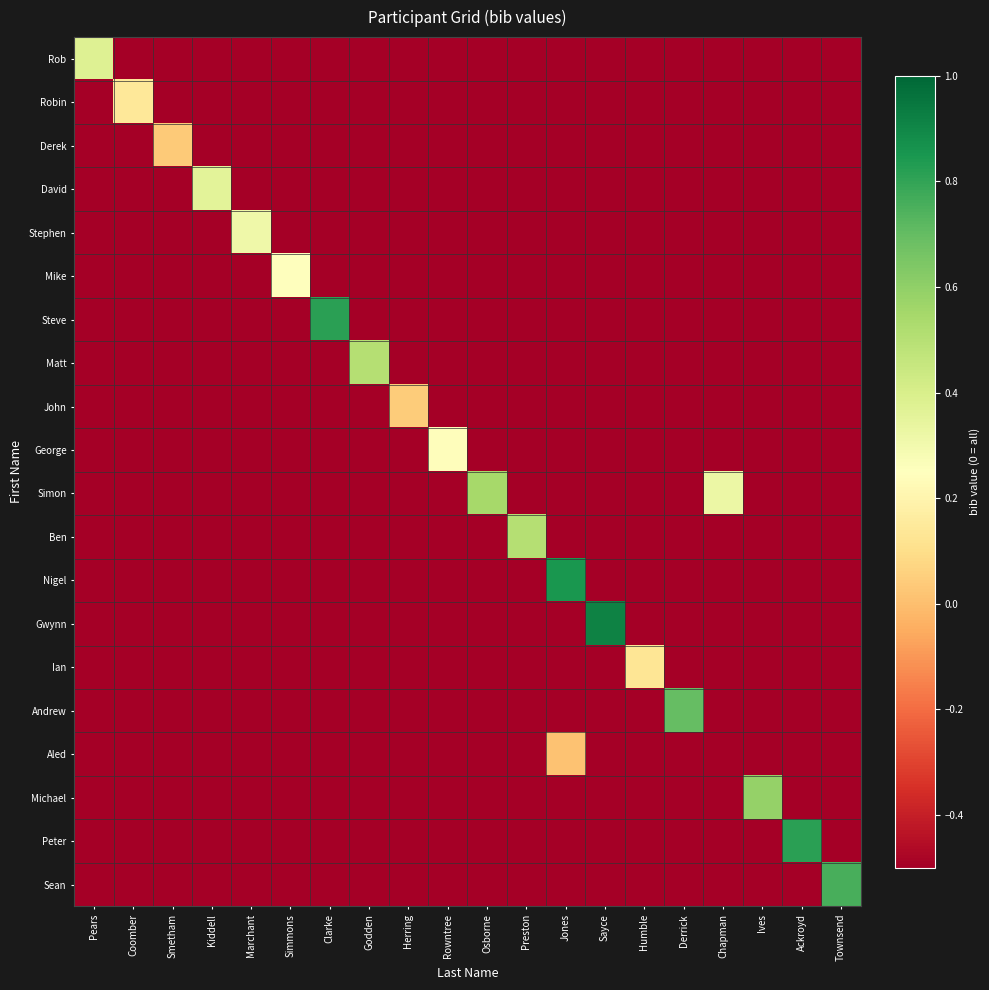

Reading left to right, what are all the values shown in this chart?

Rob: Pears=0.4	Coomber=-0.5	Smetham=-0.5	Kiddell=-0.5	Marchant=-0.5	Simmons=-0.5	Clarke=-0.5	Godden=-0.5	Herring=-0.5	Rowntree=-0.5	Osborne=-0.5	Preston=-0.5	Jones=-0.5	Sayce=-0.5	Humble=-0.5	Derrick=-0.5	Chapman=-0.5	Ives=-0.5	Ackroyd=-0.5	Townsend=-0.5
Robin: Pears=-0.5	Coomber=0.1	Smetham=-0.5	Kiddell=-0.5	Marchant=-0.5	Simmons=-0.5	Clarke=-0.5	Godden=-0.5	Herring=-0.5	Rowntree=-0.5	Osborne=-0.5	Preston=-0.5	Jones=-0.5	Sayce=-0.5	Humble=-0.5	Derrick=-0.5	Chapman=-0.5	Ives=-0.5	Ackroyd=-0.5	Townsend=-0.5
Derek: Pears=-0.5	Coomber=-0.5	Smetham=0.0	Kiddell=-0.5	Marchant=-0.5	Simmons=-0.5	Clarke=-0.5	Godden=-0.5	Herring=-0.5	Rowntree=-0.5	Osborne=-0.5	Preston=-0.5	Jones=-0.5	Sayce=-0.5	Humble=-0.5	Derrick=-0.5	Chapman=-0.5	Ives=-0.5	Ackroyd=-0.5	Townsend=-0.5
David: Pears=-0.5	Coomber=-0.5	Smetham=-0.5	Kiddell=0.4	Marchant=-0.5	Simmons=-0.5	Clarke=-0.5	Godden=-0.5	Herring=-0.5	Rowntree=-0.5	Osborne=-0.5	Preston=-0.5	Jones=-0.5	Sayce=-0.5	Humble=-0.5	Derrick=-0.5	Chapman=-0.5	Ives=-0.5	Ackroyd=-0.5	Townsend=-0.5
Stephen: Pears=-0.5	Coomber=-0.5	Smetham=-0.5	Kiddell=-0.5	Marchant=0.3	Simmons=-0.5	Clarke=-0.5	Godden=-0.5	Herring=-0.5	Rowntree=-0.5	Osborne=-0.5	Preston=-0.5	Jones=-0.5	Sayce=-0.5	Humble=-0.5	Derrick=-0.5	Chapman=-0.5	Ives=-0.5	Ackroyd=-0.5	Townsend=-0.5
Mike: Pears=-0.5	Coomber=-0.5	Smetham=-0.5	Kiddell=-0.5	Marchant=-0.5	Simmons=0.2	Clarke=-0.5	Godden=-0.5	Herring=-0.5	Rowntree=-0.5	Osborne=-0.5	Preston=-0.5	Jones=-0.5	Sayce=-0.5	Humble=-0.5	Derrick=-0.5	Chapman=-0.5	Ives=-0.5	Ackroyd=-0.5	Townsend=-0.5
Steve: Pears=-0.5	Coomber=-0.5	Smetham=-0.5	Kiddell=-0.5	Marchant=-0.5	Simmons=-0.5	Clarke=0.8	Godden=-0.5	Herring=-0.5	Rowntree=-0.5	Osborne=-0.5	Preston=-0.5	Jones=-0.5	Sayce=-0.5	Humble=-0.5	Derrick=-0.5	Chapman=-0.5	Ives=-0.5	Ackroyd=-0.5	Townsend=-0.5
Matt: Pears=-0.5	Coomber=-0.5	Smetham=-0.5	Kiddell=-0.5	Marchant=-0.5	Simmons=-0.5	Clarke=-0.5	Godden=0.5	Herring=-0.5	Rowntree=-0.5	Osborne=-0.5	Preston=-0.5	Jones=-0.5	Sayce=-0.5	Humble=-0.5	Derrick=-0.5	Chapman=-0.5	Ives=-0.5	Ackroyd=-0.5	Townsend=-0.5
John: Pears=-0.5	Coomber=-0.5	Smetham=-0.5	Kiddell=-0.5	Marchant=-0.5	Simmons=-0.5	Clarke=-0.5	Godden=-0.5	Herring=0.0	Rowntree=-0.5	Osborne=-0.5	Preston=-0.5	Jones=-0.5	Sayce=-0.5	Humble=-0.5	Derrick=-0.5	Chapman=-0.5	Ives=-0.5	Ackroyd=-0.5	Townsend=-0.5
George: Pears=-0.5	Coomber=-0.5	Smetham=-0.5	Kiddell=-0.5	Marchant=-0.5	Simmons=-0.5	Clarke=-0.5	Godden=-0.5	Herring=-0.5	Rowntree=0.2	Osborne=-0.5	Preston=-0.5	Jones=-0.5	Sayce=-0.5	Humble=-0.5	Derrick=-0.5	Chapman=-0.5	Ives=-0.5	Ackroyd=-0.5	Townsend=-0.5
Simon: Pears=-0.5	Coomber=-0.5	Smetham=-0.5	Kiddell=-0.5	Marchant=-0.5	Simmons=-0.5	Clarke=-0.5	Godden=-0.5	Herring=-0.5	Rowntree=-0.5	Osborne=0.5	Preston=-0.5	Jones=-0.5	Sayce=-0.5	Humble=-0.5	Derrick=-0.5	Chapman=0.3	Ives=-0.5	Ackroyd=-0.5	Townsend=-0.5
Ben: Pears=-0.5	Coomber=-0.5	Smetham=-0.5	Kiddell=-0.5	Marchant=-0.5	Simmons=-0.5	Clarke=-0.5	Godden=-0.5	Herring=-0.5	Rowntree=-0.5	Osborne=-0.5	Preston=0.5	Jones=-0.5	Sayce=-0.5	Humble=-0.5	Derrick=-0.5	Chapman=-0.5	Ives=-0.5	Ackroyd=-0.5	Townsend=-0.5
Nigel: Pears=-0.5	Coomber=-0.5	Smetham=-0.5	Kiddell=-0.5	Marchant=-0.5	Simmons=-0.5	Clarke=-0.5	Godden=-0.5	Herring=-0.5	Rowntree=-0.5	Osborne=-0.5	Preston=-0.5	Jones=0.9	Sayce=-0.5	Humble=-0.5	Derrick=-0.5	Chapman=-0.5	Ives=-0.5	Ackroyd=-0.5	Townsend=-0.5
Gwynn: Pears=-0.5	Coomber=-0.5	Smetham=-0.5	Kiddell=-0.5	Marchant=-0.5	Simmons=-0.5	Clarke=-0.5	Godden=-0.5	Herring=-0.5	Rowntree=-0.5	Osborne=-0.5	Preston=-0.5	Jones=-0.5	Sayce=0.9	Humble=-0.5	Derrick=-0.5	Chapman=-0.5	Ives=-0.5	Ackroyd=-0.5	Townsend=-0.5
Ian: Pears=-0.5	Coomber=-0.5	Smetham=-0.5	Kiddell=-0.5	Marchant=-0.5	Simmons=-0.5	Clarke=-0.5	Godden=-0.5	Herring=-0.5	Rowntree=-0.5	Osborne=-0.5	Preston=-0.5	Jones=-0.5	Sayce=-0.5	Humble=0.1	Derrick=-0.5	Chapman=-0.5	Ives=-0.5	Ackroyd=-0.5	Townsend=-0.5
Andrew: Pears=-0.5	Coomber=-0.5	Smetham=-0.5	Kiddell=-0.5	Marchant=-0.5	Simmons=-0.5	Clarke=-0.5	Godden=-0.5	Herring=-0.5	Rowntree=-0.5	Osborne=-0.5	Preston=-0.5	Jones=-0.5	Sayce=-0.5	Humble=-0.5	Derrick=0.7	Chapman=-0.5	Ives=-0.5	Ackroyd=-0.5	Townsend=-0.5
Aled: Pears=-0.5	Coomber=-0.5	Smetham=-0.5	Kiddell=-0.5	Marchant=-0.5	Simmons=-0.5	Clarke=-0.5	Godden=-0.5	Herring=-0.5	Rowntree=-0.5	Osborne=-0.5	Preston=-0.5	Jones=0.0	Sayce=-0.5	Humble=-0.5	Derrick=-0.5	Chapman=-0.5	Ives=-0.5	Ackroyd=-0.5	Townsend=-0.5
Michael: Pears=-0.5	Coomber=-0.5	Smetham=-0.5	Kiddell=-0.5	Marchant=-0.5	Simmons=-0.5	Clarke=-0.5	Godden=-0.5	Herring=-0.5	Rowntree=-0.5	Osborne=-0.5	Preston=-0.5	Jones=-0.5	Sayce=-0.5	Humble=-0.5	Derrick=-0.5	Chapman=-0.5	Ives=0.6	Ackroyd=-0.5	Townsend=-0.5
Peter: Pears=-0.5	Coomber=-0.5	Smetham=-0.5	Kiddell=-0.5	Marchant=-0.5	Simmons=-0.5	Clarke=-0.5	Godden=-0.5	Herring=-0.5	Rowntree=-0.5	Osborne=-0.5	Preston=-0.5	Jones=-0.5	Sayce=-0.5	Humble=-0.5	Derrick=-0.5	Chapman=-0.5	Ives=-0.5	Ackroyd=0.8	Townsend=-0.5
Sean: Pears=-0.5	Coomber=-0.5	Smetham=-0.5	Kiddell=-0.5	Marchant=-0.5	Simmons=-0.5	Clarke=-0.5	Godden=-0.5	Herring=-0.5	Rowntree=-0.5	Osborne=-0.5	Preston=-0.5	Jones=-0.5	Sayce=-0.5	Humble=-0.5	Derrick=-0.5	Chapman=-0.5	Ives=-0.5	Ackroyd=-0.5	Townsend=0.8